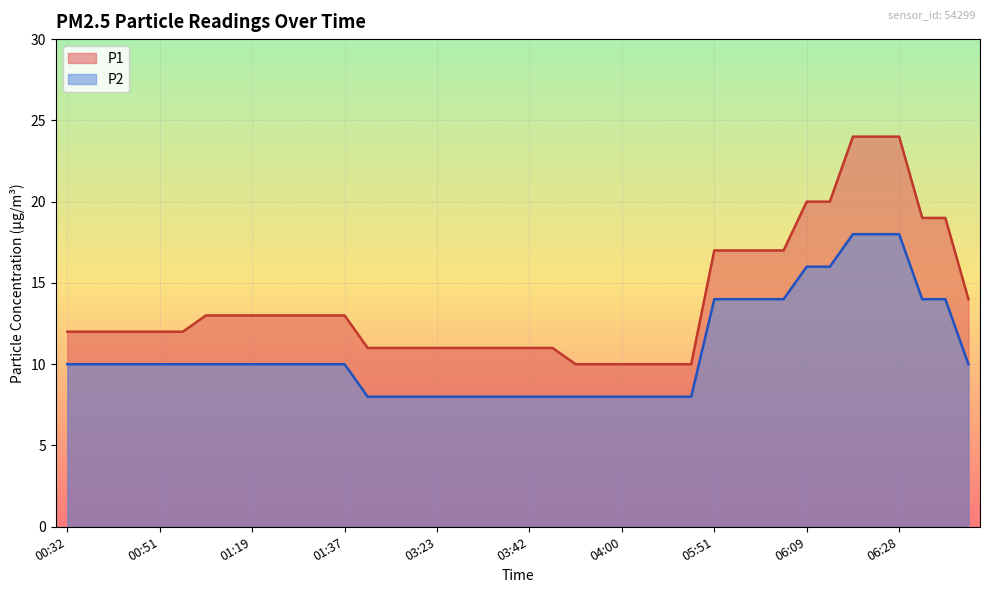

True or false: P1 has a value of 13 at 01:19.

True